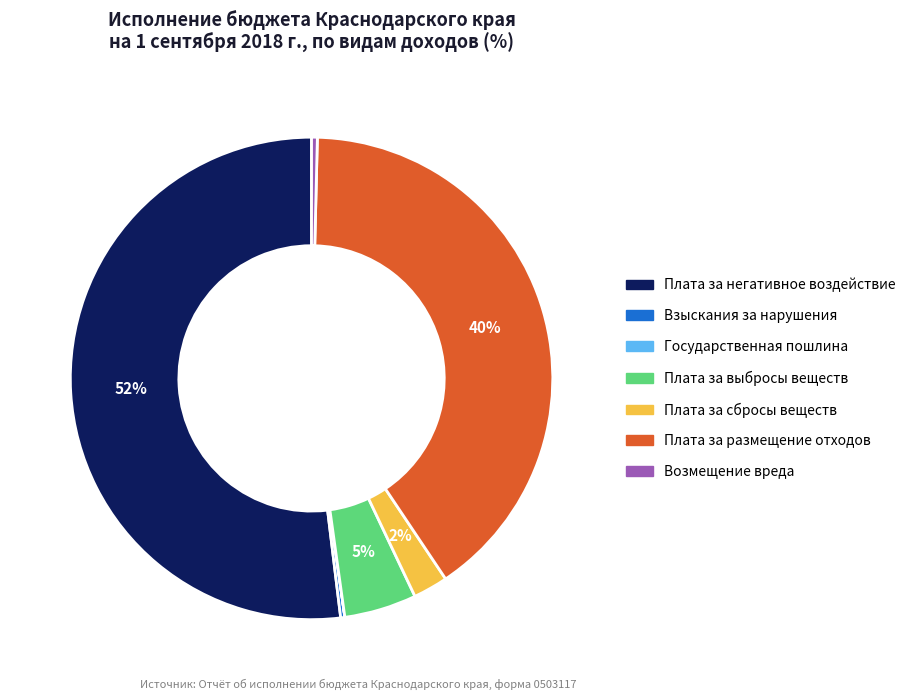

To the nearest percent, what is the average slice percentage?

14%